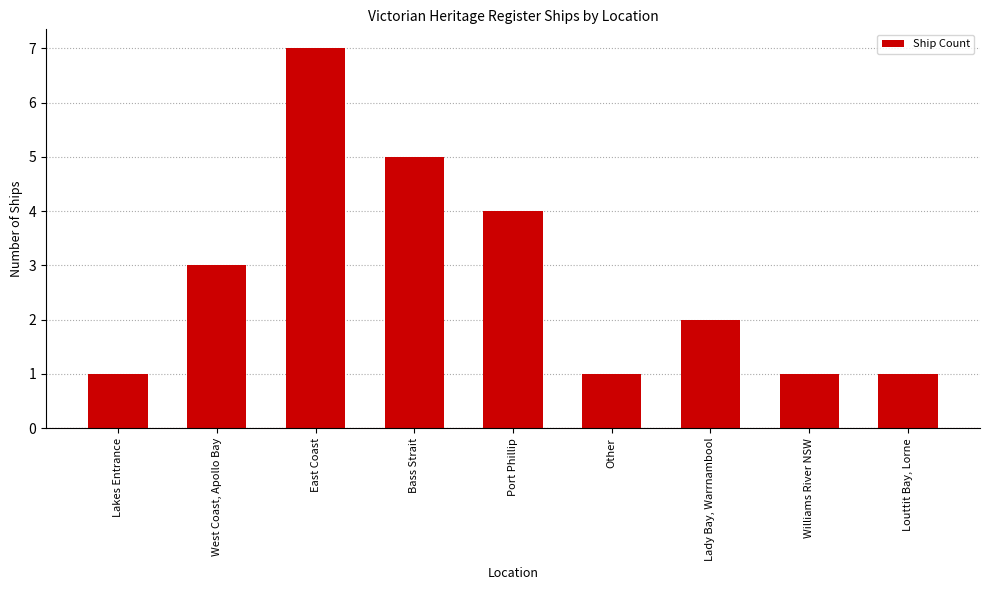

At which label is the value closest to 4?

Port Phillip